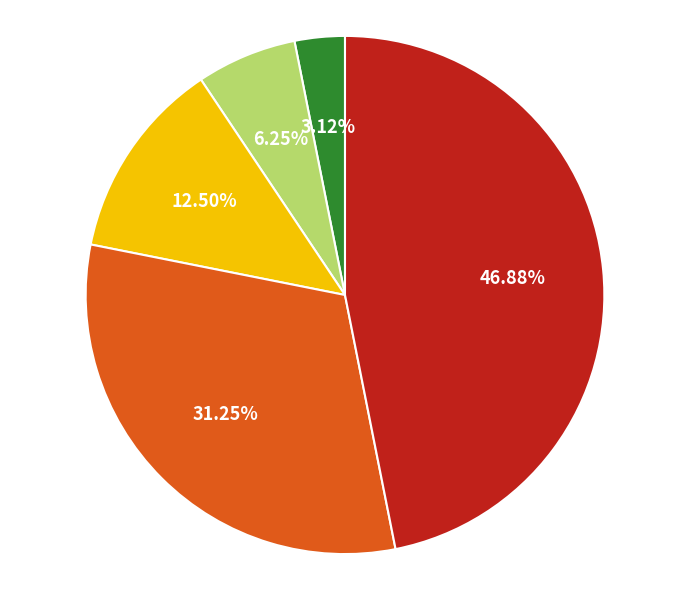

Is there any slice that represents more than half of the pie?

No